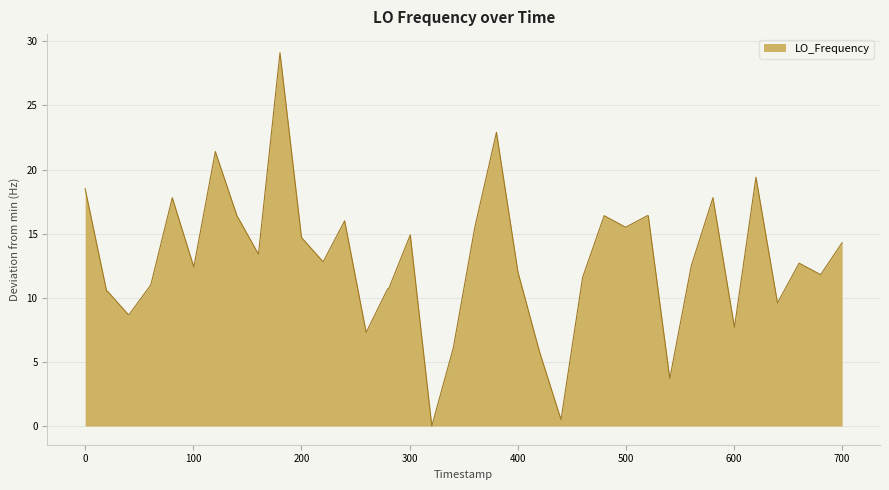

What is the maximum value shown in the chart?

29.1